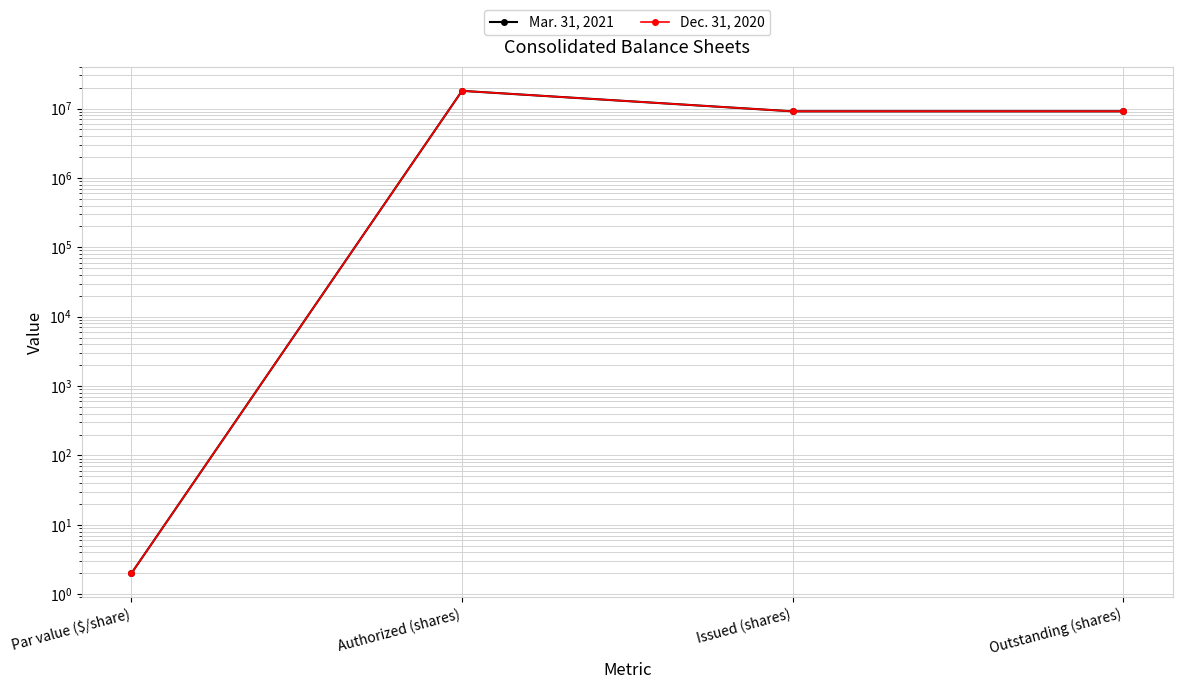

What is the difference between the Dec. 31, 2020 values at Issued (shares) and Par value ($/share)?

9122745